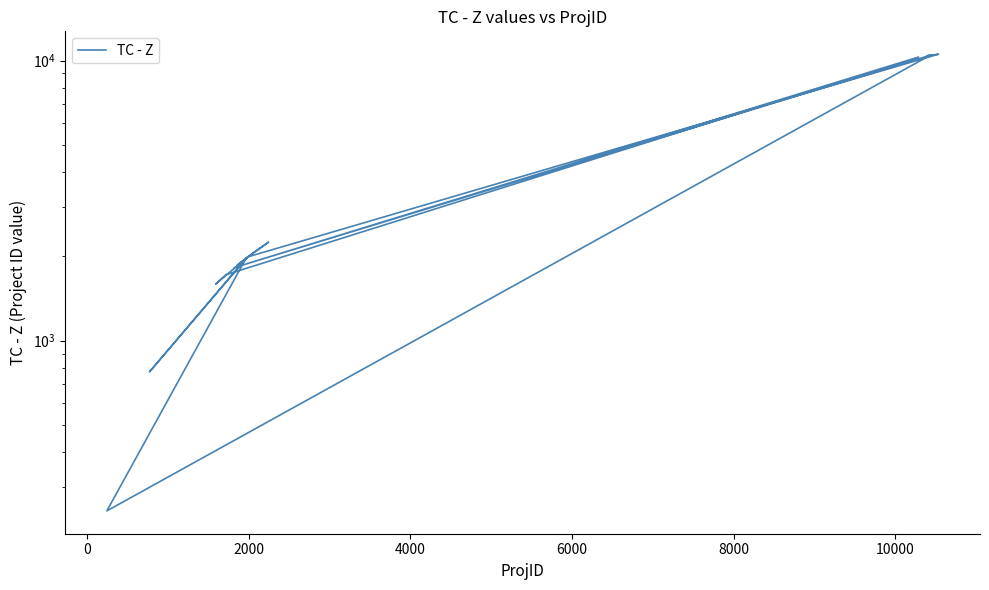

Count the number of data series in this chart.

1